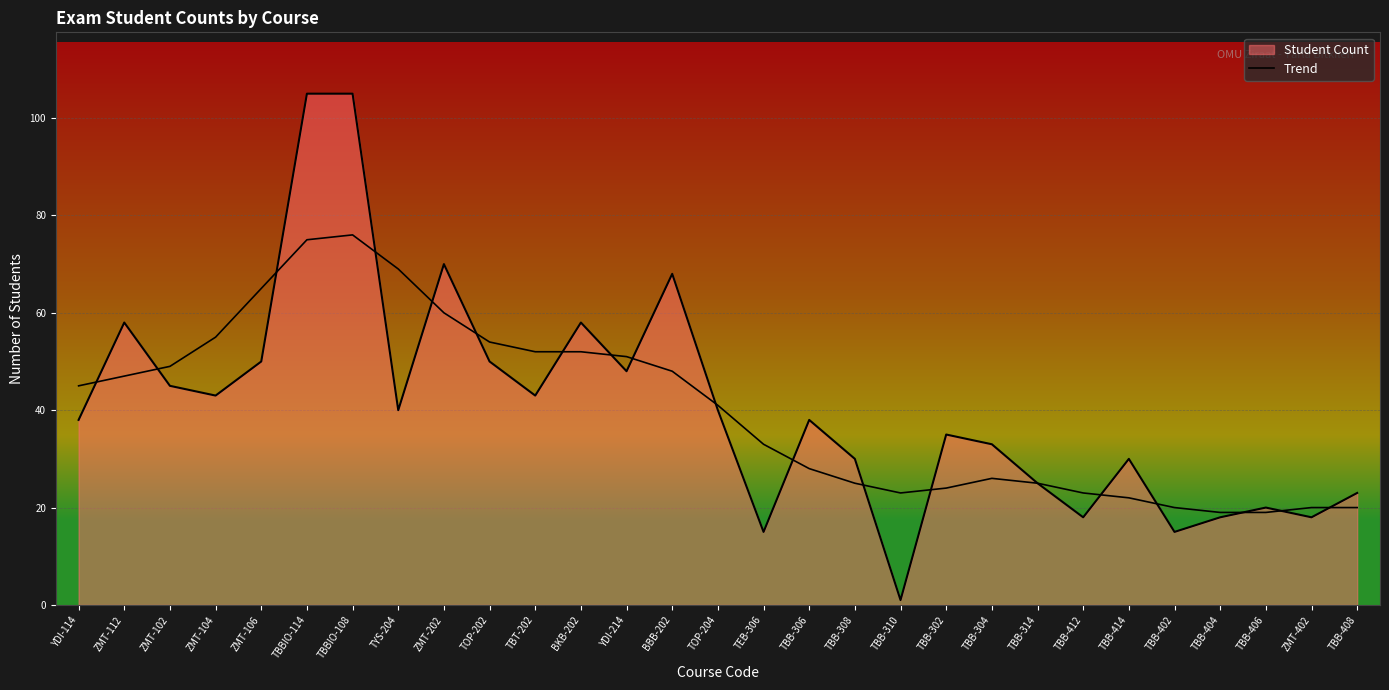

What position from the right is TBB-314?

8